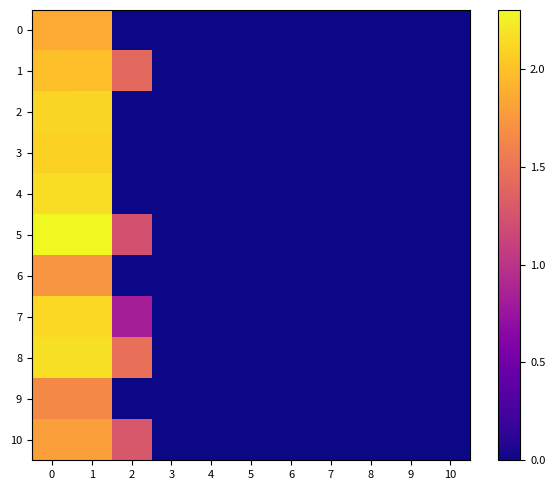

At 6, list the series in order from largest to smallest.

0, 1, 2, 3, 4, 5, 6, 7, 8, 9, 10